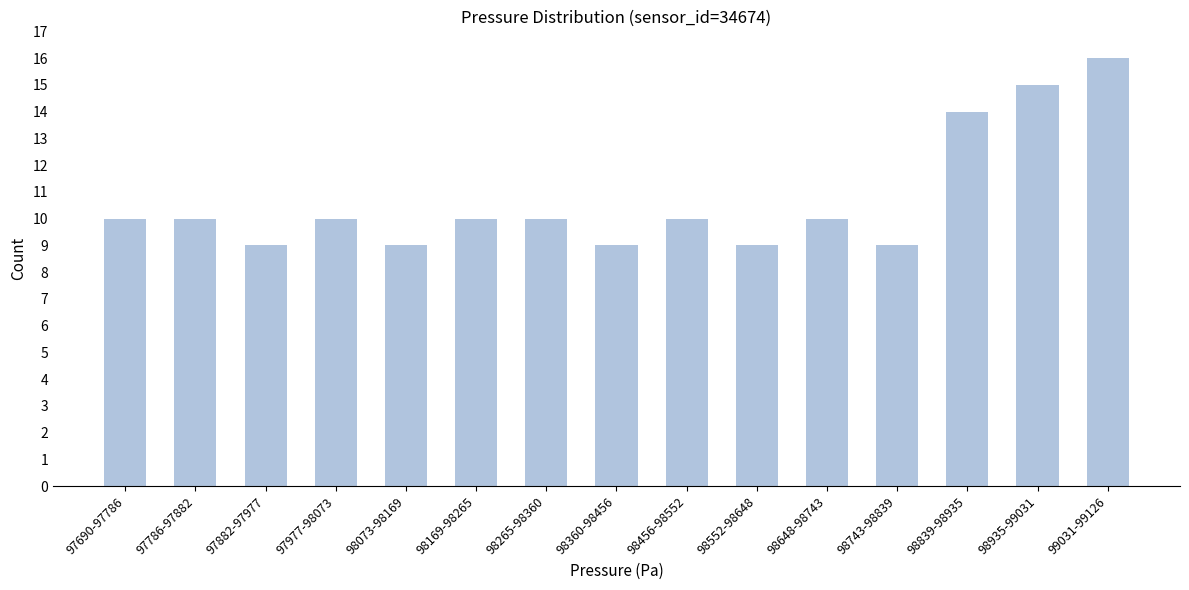

Reading left to right, what are all the values shown in this chart?

10	10	9	10	9	10	10	9	10	9	10	9	14	15	16